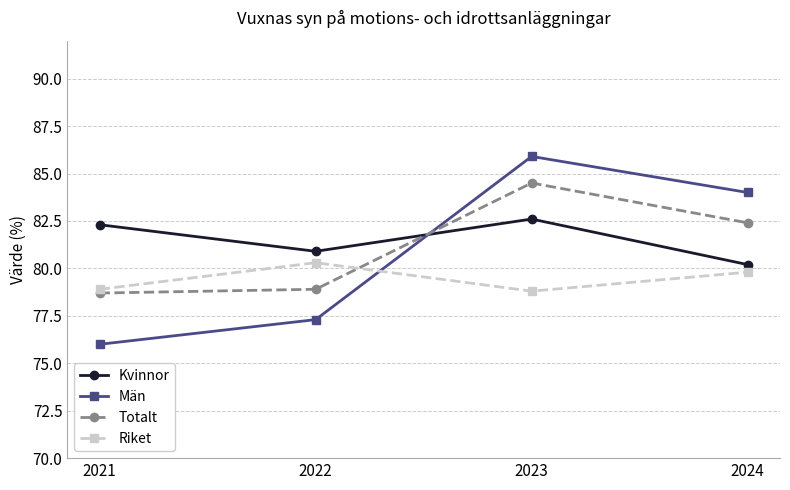

Reading right to left, transcribe all the data shown in this chart.

Kvinnor: 2024=80.2	2023=82.6	2022=80.9	2021=82.3
Män: 2024=84.0	2023=85.9	2022=77.3	2021=76.0
Totalt: 2024=82.4	2023=84.5	2022=78.9	2021=78.7
Riket: 2024=79.8	2023=78.8	2022=80.3	2021=78.9